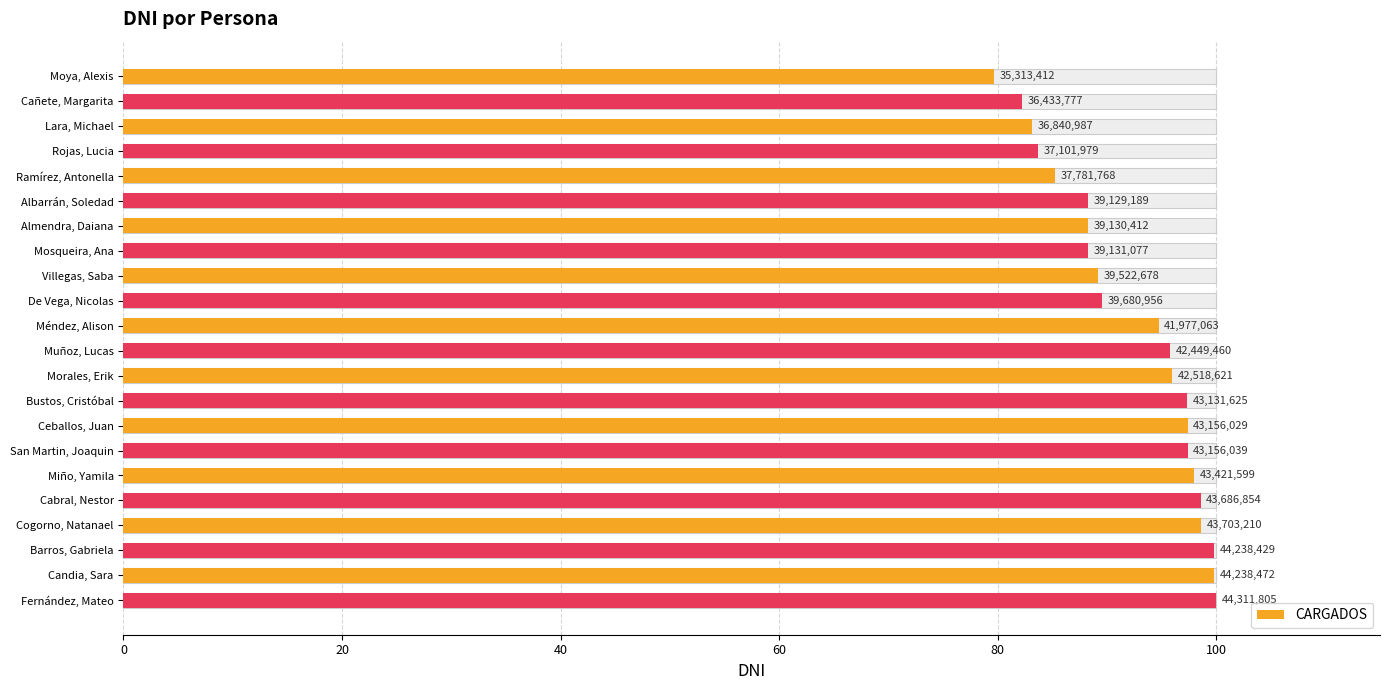

True or false: the data shows 135.9 at Mosqueira, Ana.

False